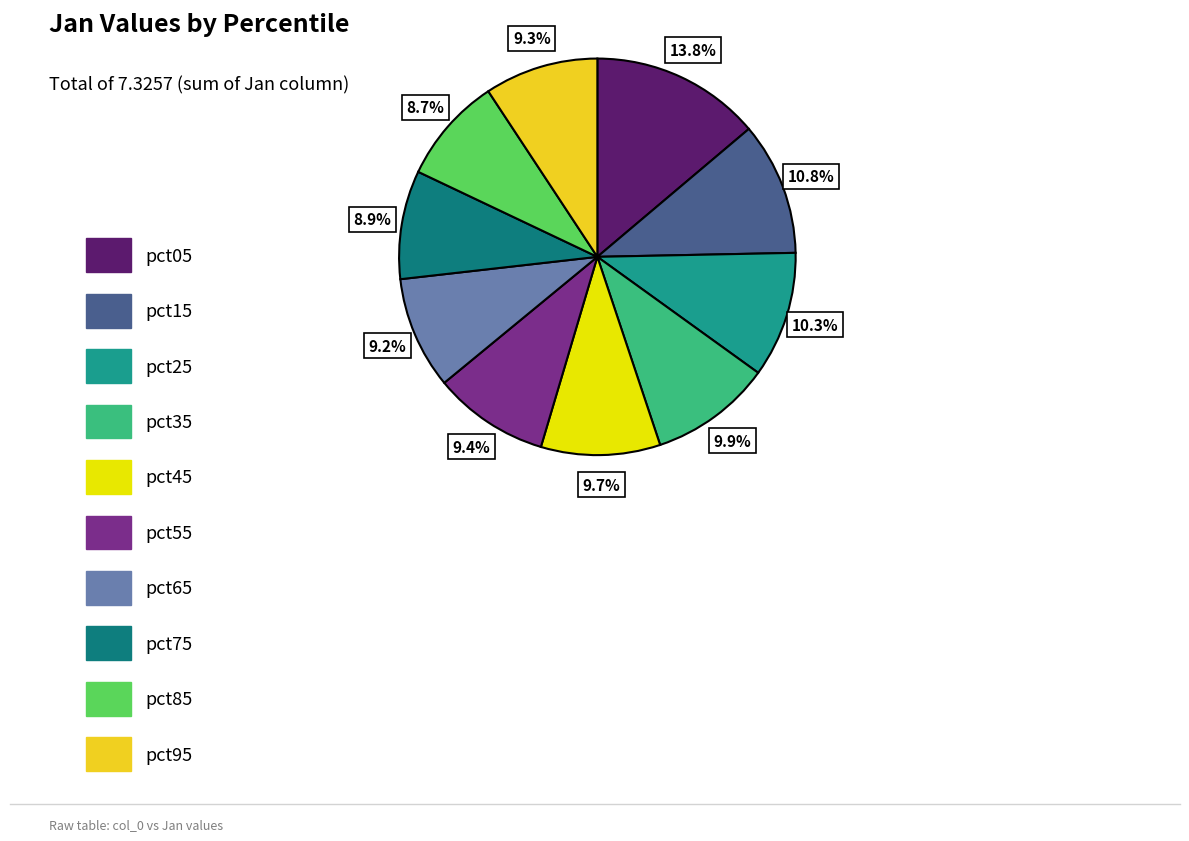

Does any single category account for the majority?

No